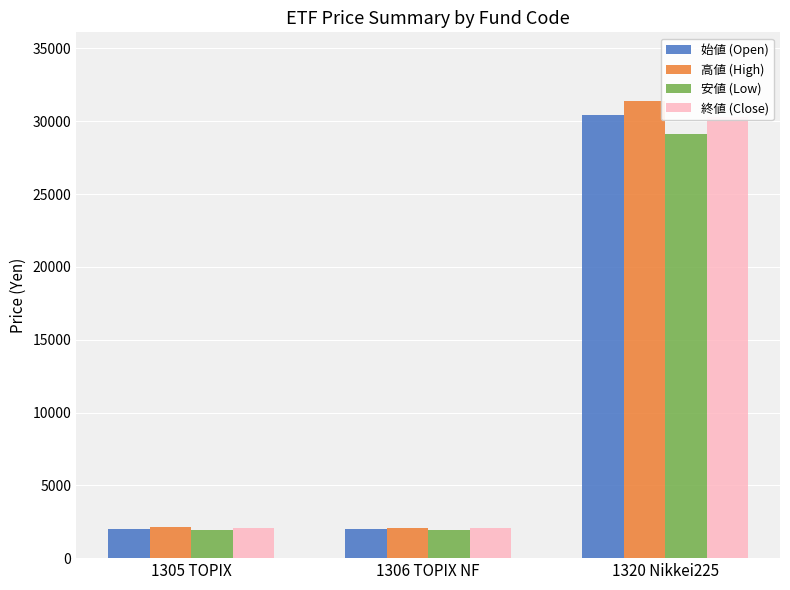

What position from the left is 1306 TOPIX NF?

2